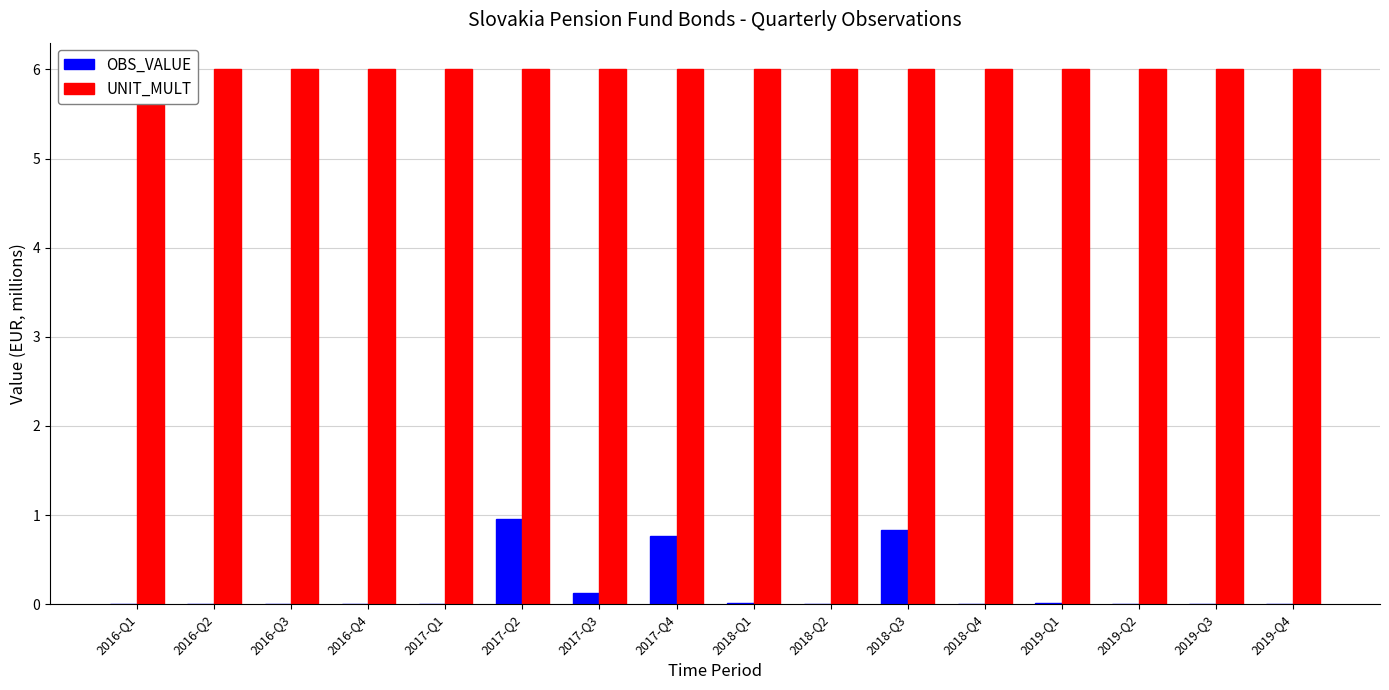

What is the total value across all series at 2017-Q1?

6.0